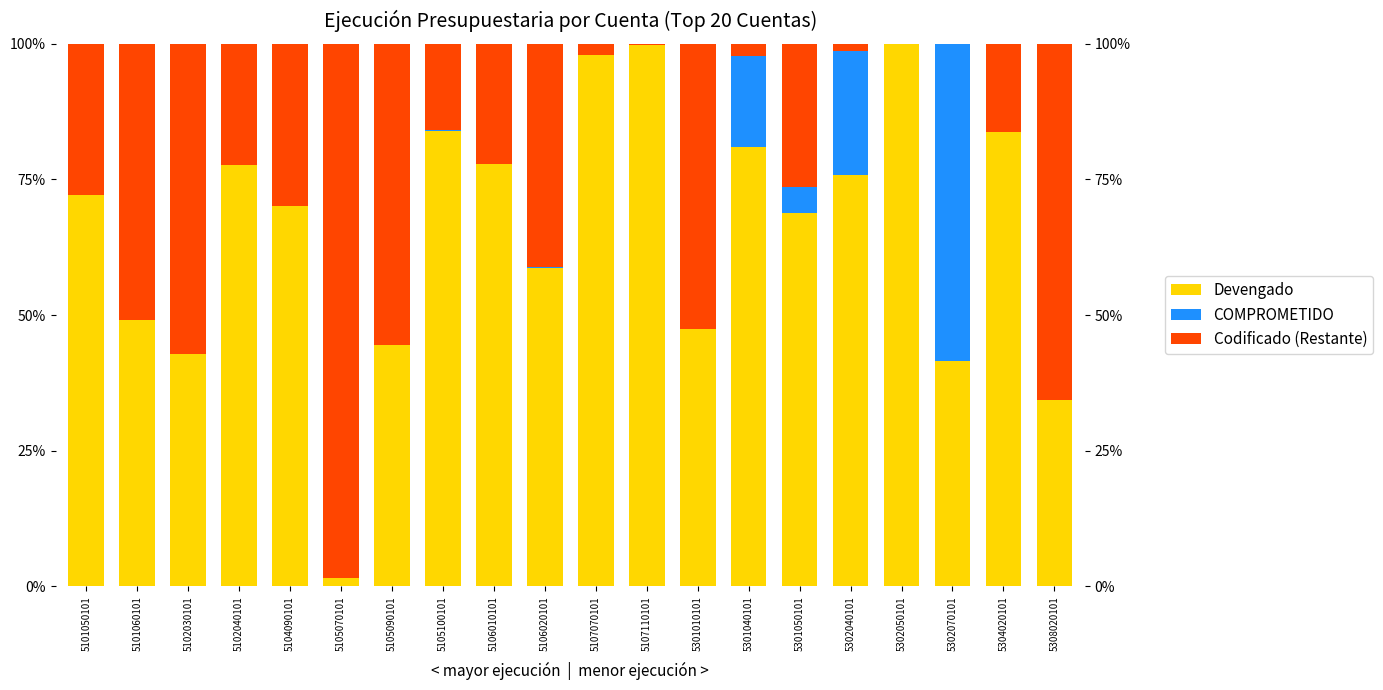

What is the difference between the second highest and minimum values in the COMPROMETIDO series?

0.2